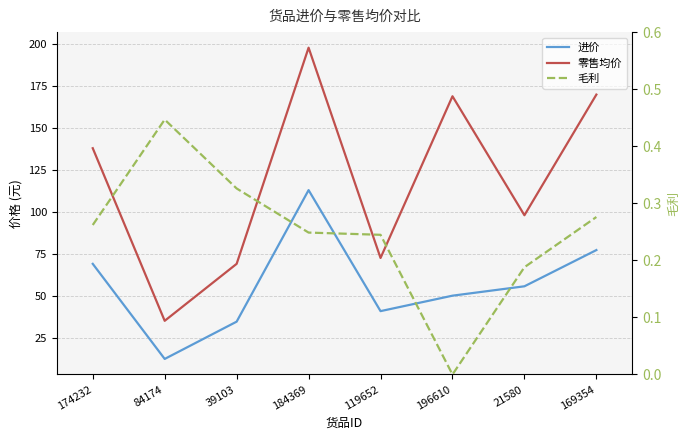

Reading left to right, transcribe all the data shown in this chart.

进价: 174232=69.0	84174=12.2	39103=34.5	184369=113.0	119652=40.8	196610=50.0	21580=55.6	169354=77.2
零售均价: 174232=138.0	84174=35.0	39103=69.0	184369=198.0	119652=72.5	196610=169.0	21580=98.0	169354=170.0
毛利: 174232=0.3	84174=0.4	39103=0.3	184369=0.2	119652=0.2	196610=0.0	21580=0.2	169354=0.3